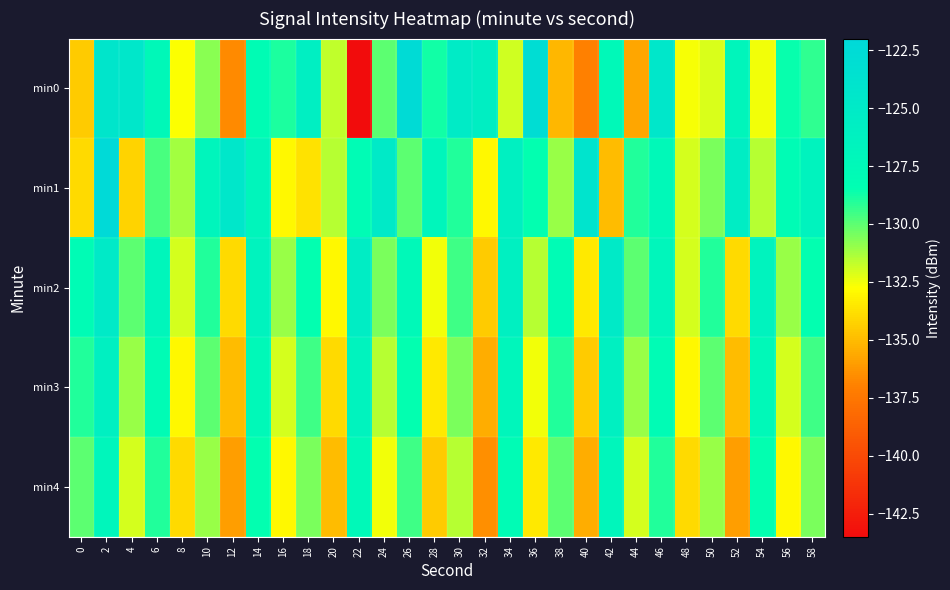

What is the minimum value shown in the chart?

-143.4